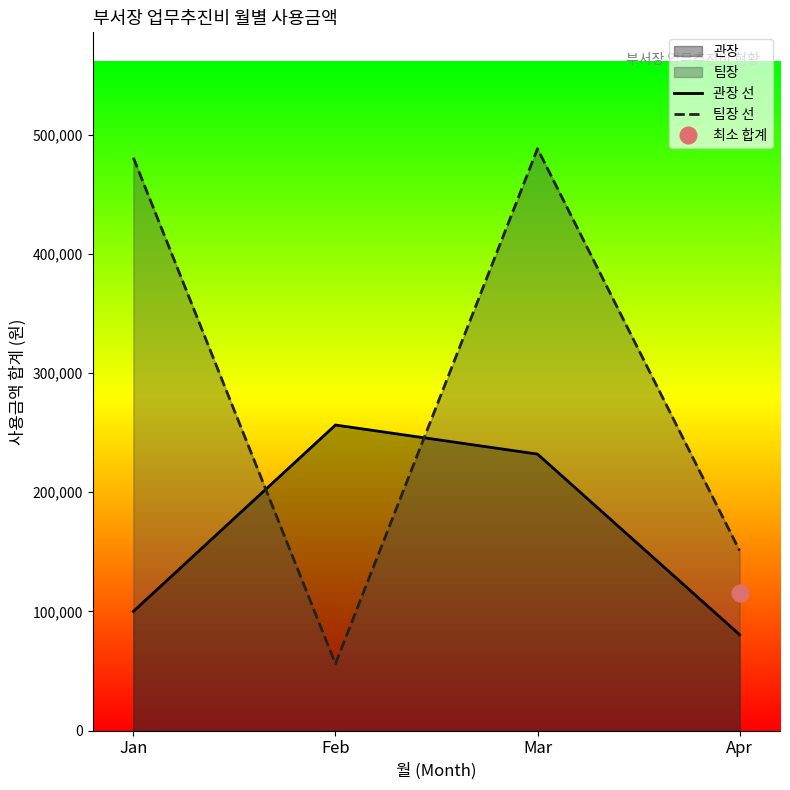

What is the maximum value shown in the chart?

488300